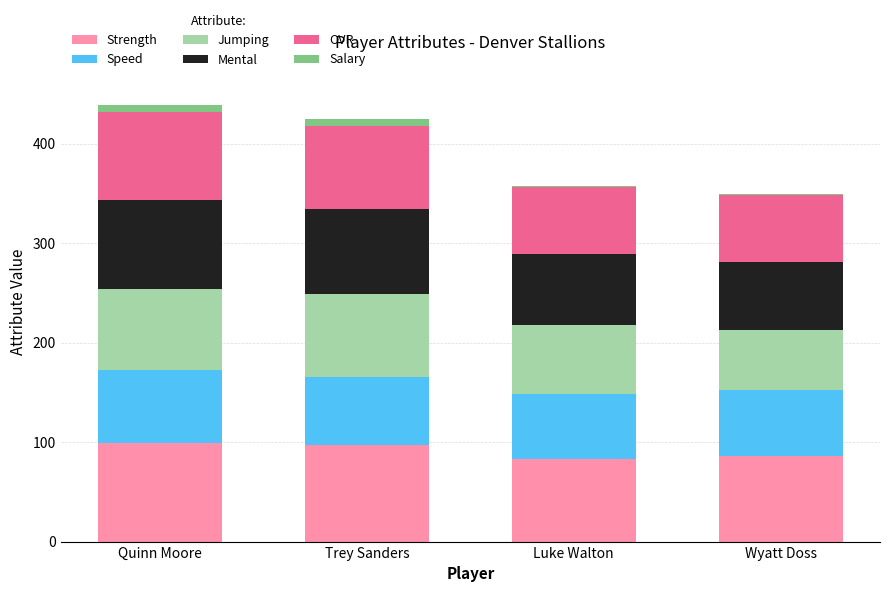

The value of Strength at Wyatt Doss is 118.0. True or false?

False